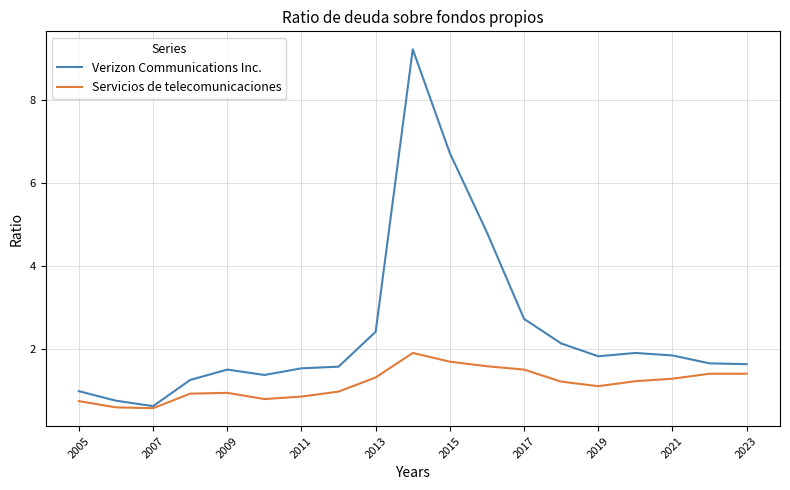

Which series has the largest total across all categories?

Verizon Communications Inc.